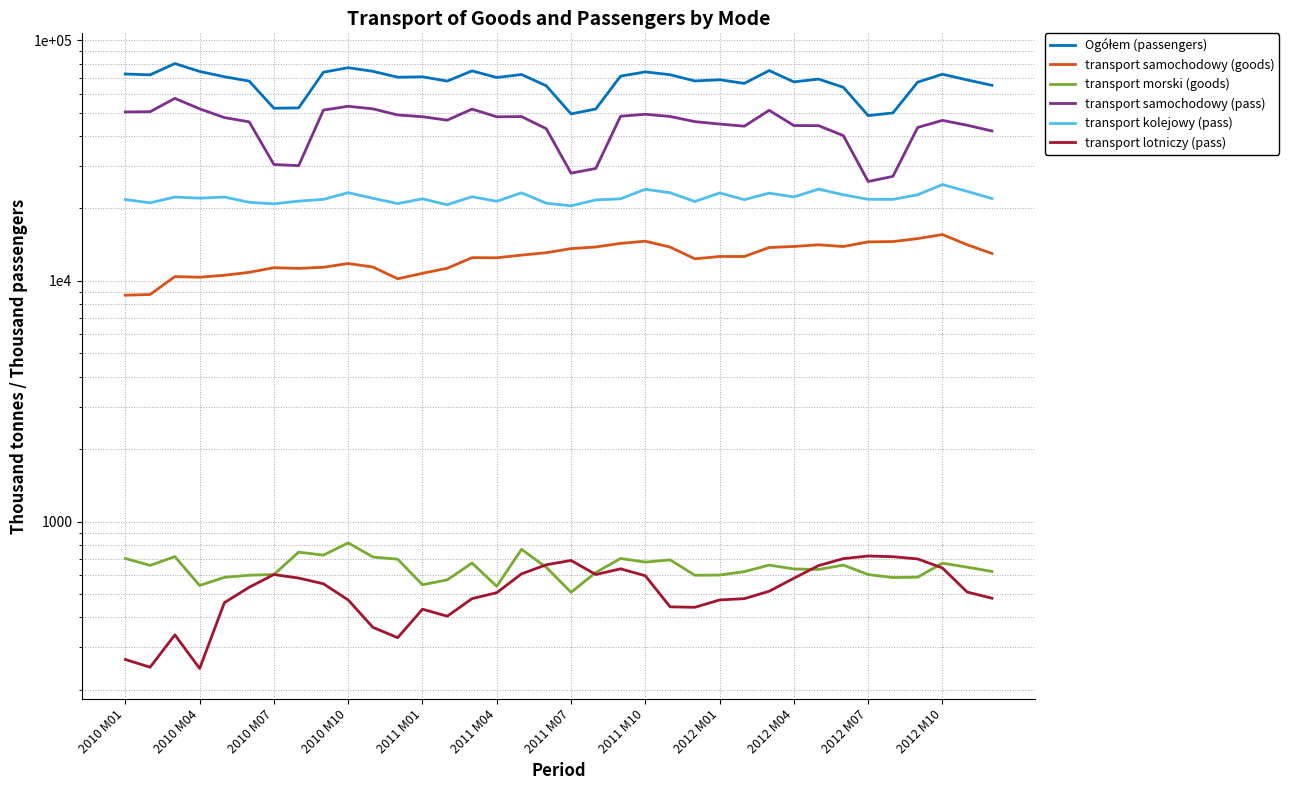

Which series has the widest spread of values?

transport samochodowy (pass)